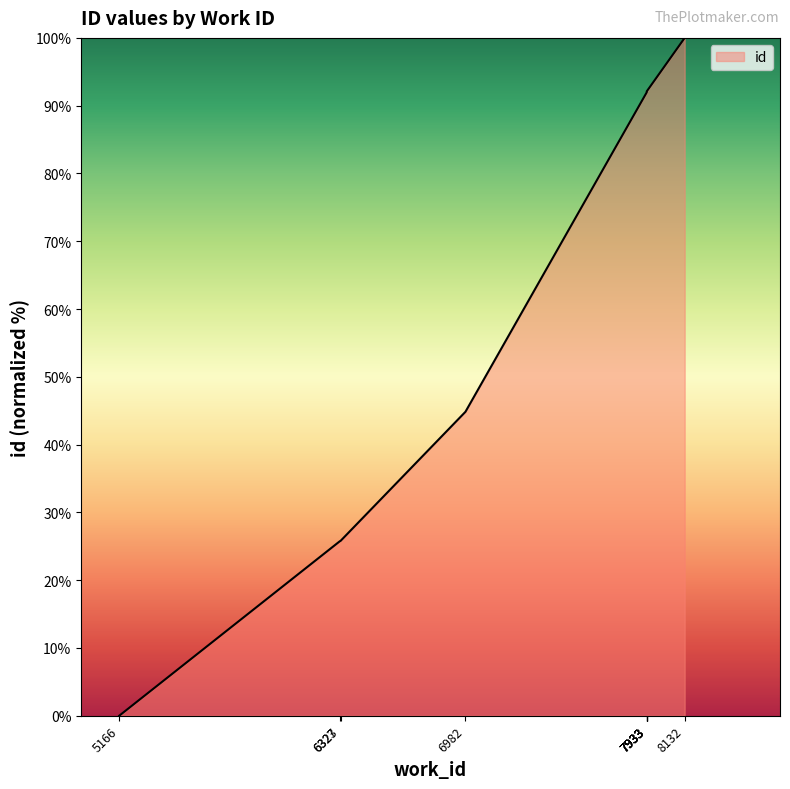

Which category has the highest value across all series?

8132